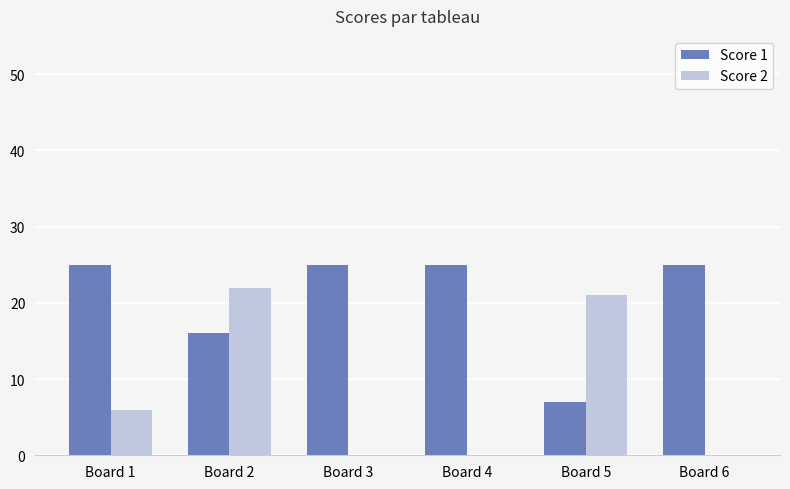

Count the number of data series in this chart.

2